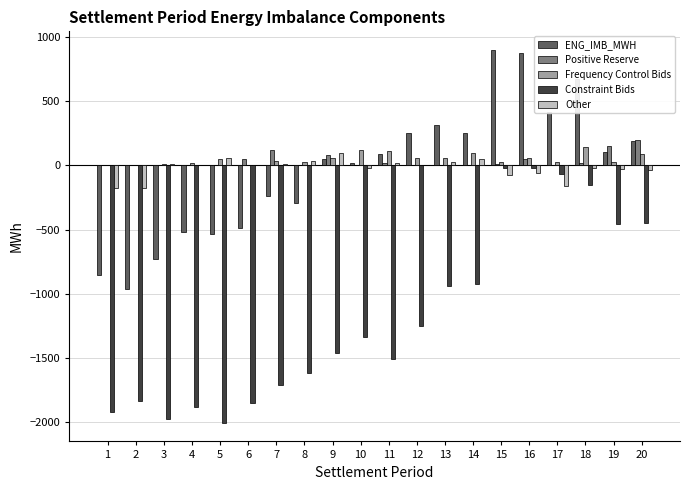

What value does the Constraint Bids series have at 5?

-2002.4